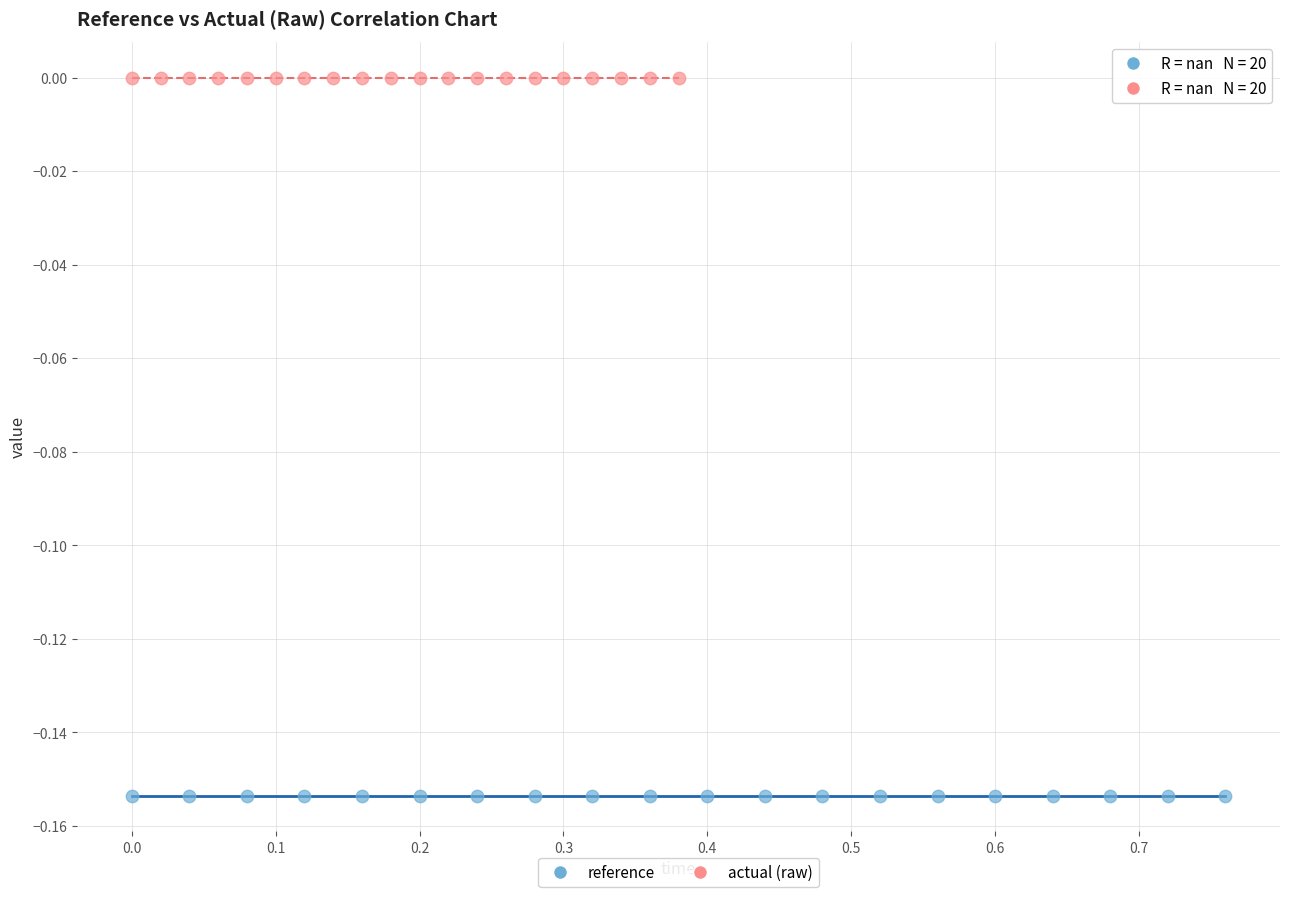

Which series contains the highest Y value?

actual (raw)